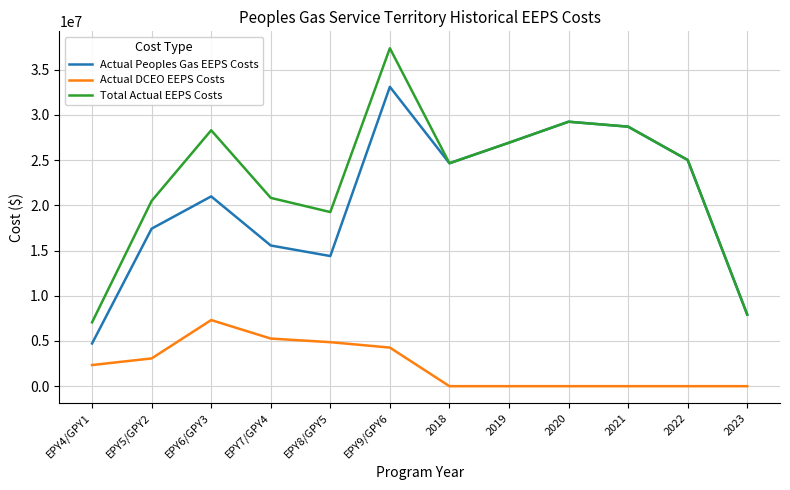

What are all the series names shown in the legend?

Actual Peoples Gas EEPS Costs, Actual DCEO EEPS Costs, Total Actual EEPS Costs